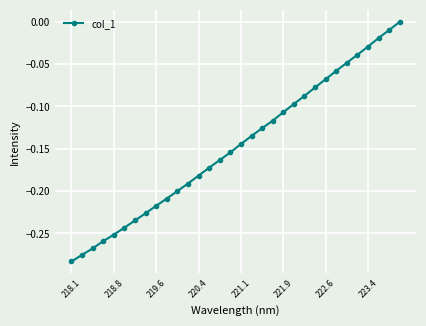

What is the difference between the maximum and minimum values?

0.3